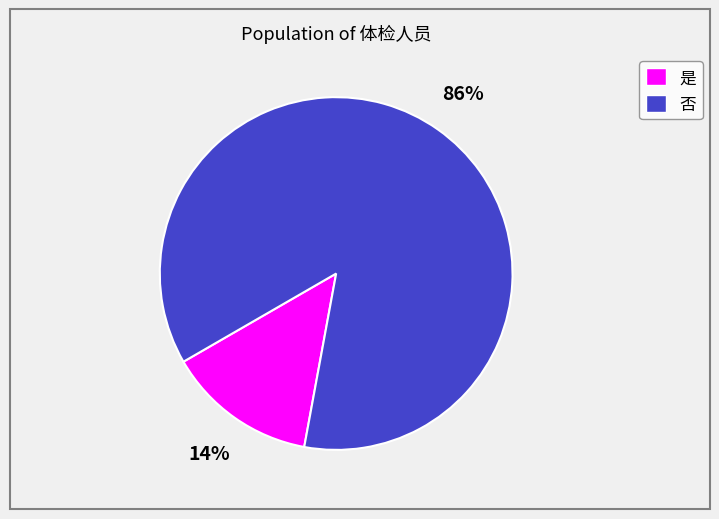

Rank the categories by value from lowest to highest.

是, 否